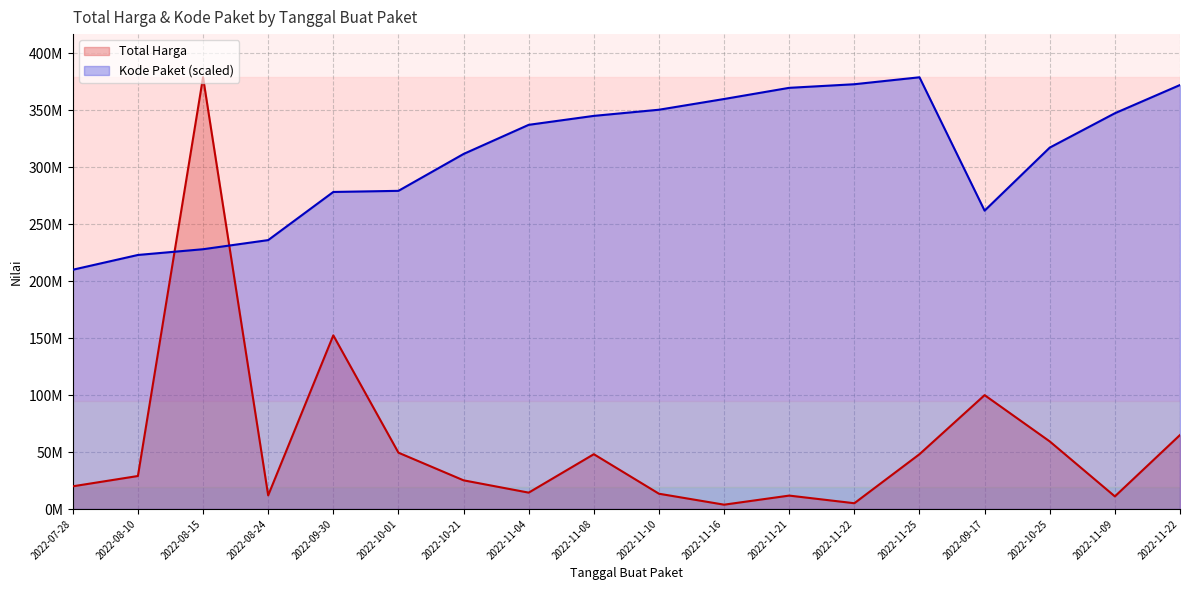

Approximately how many times larger is the value at 2022-11-22 compared to 2022-07-28?

0.3